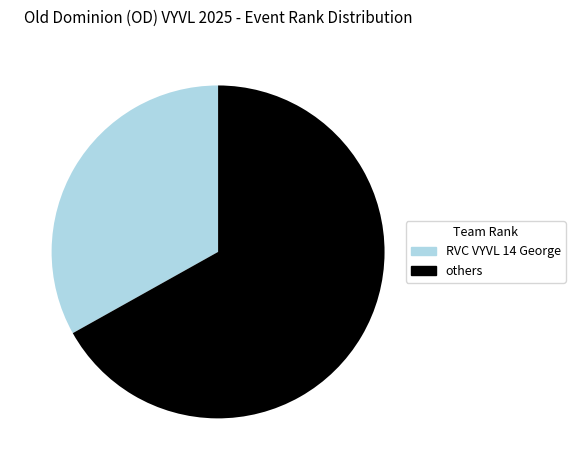

How many segments does this pie chart have?

2